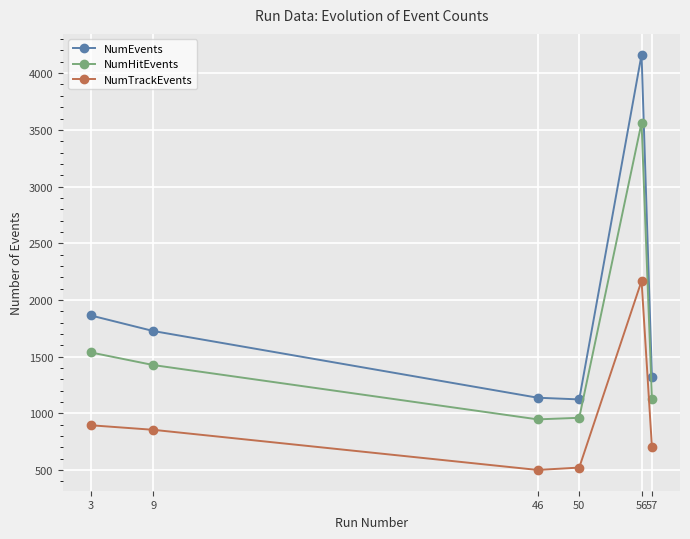

At which label does NumEvents reach its peak?

56